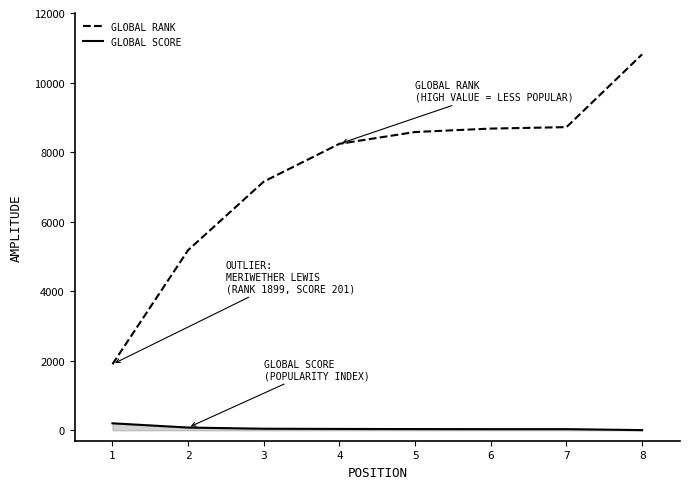

True or false: GLOBAL RANK and GLOBAL SCORE intersect in this chart.

False